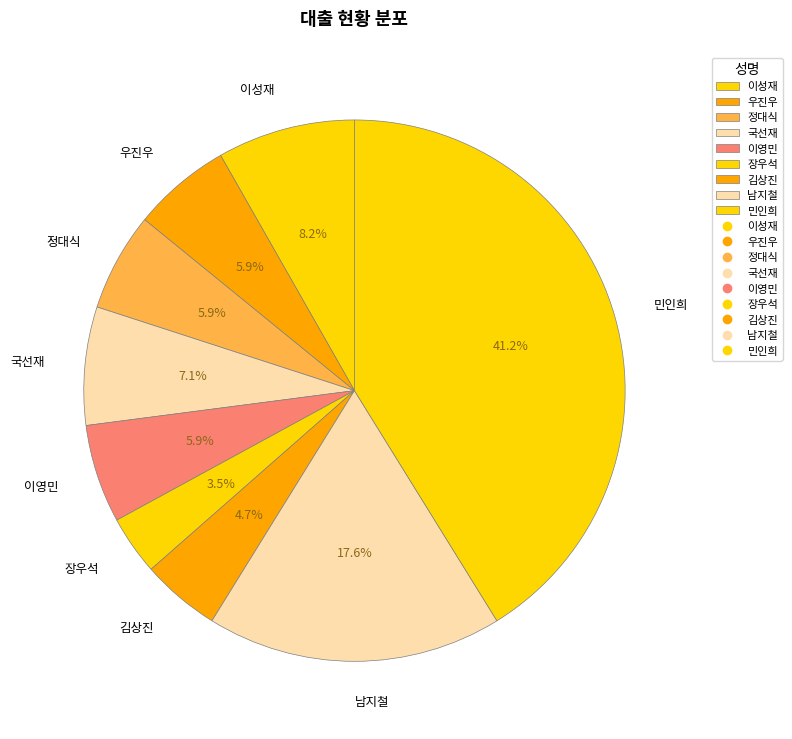

What is the largest slice in the pie chart?

민인희